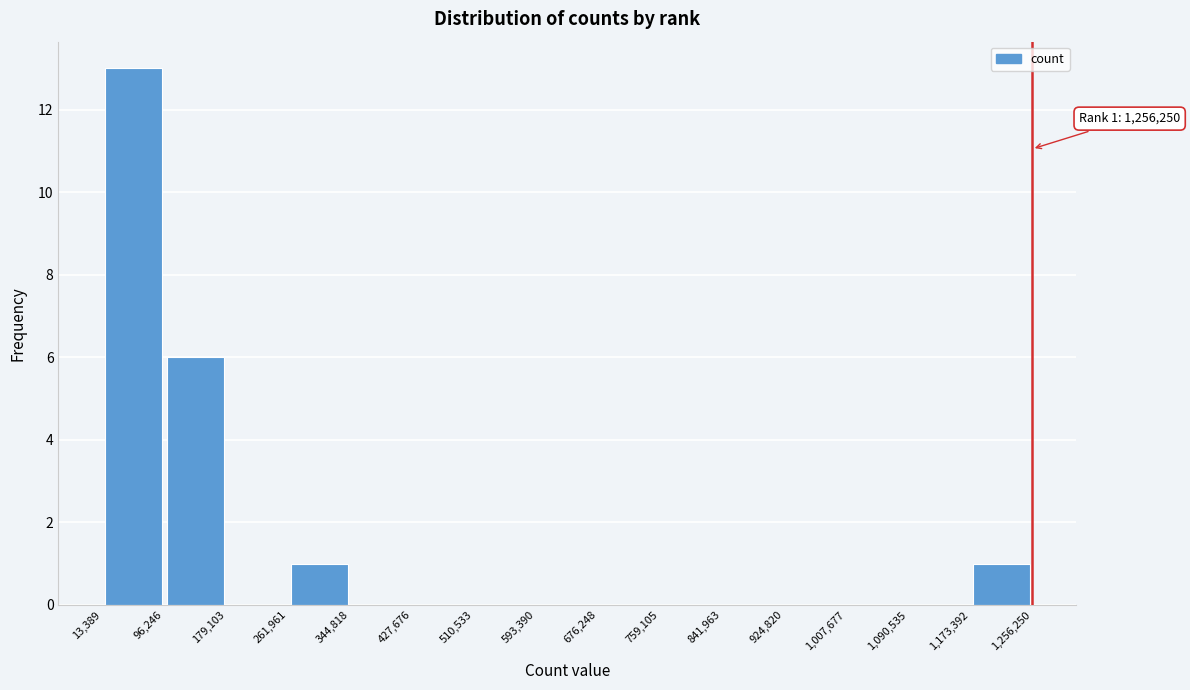

Which range on the x-axis has the tallest bar?

13,389 to 96,246